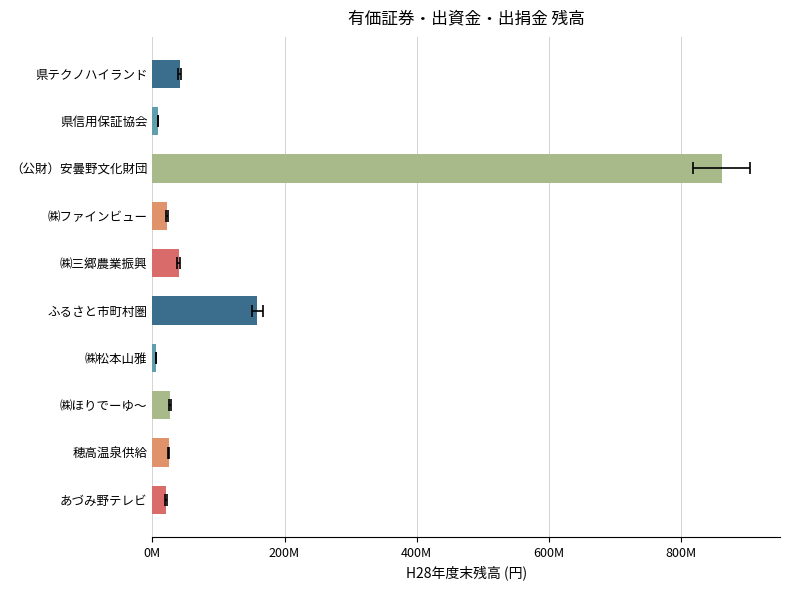

Does the chart contain any negative values?

No